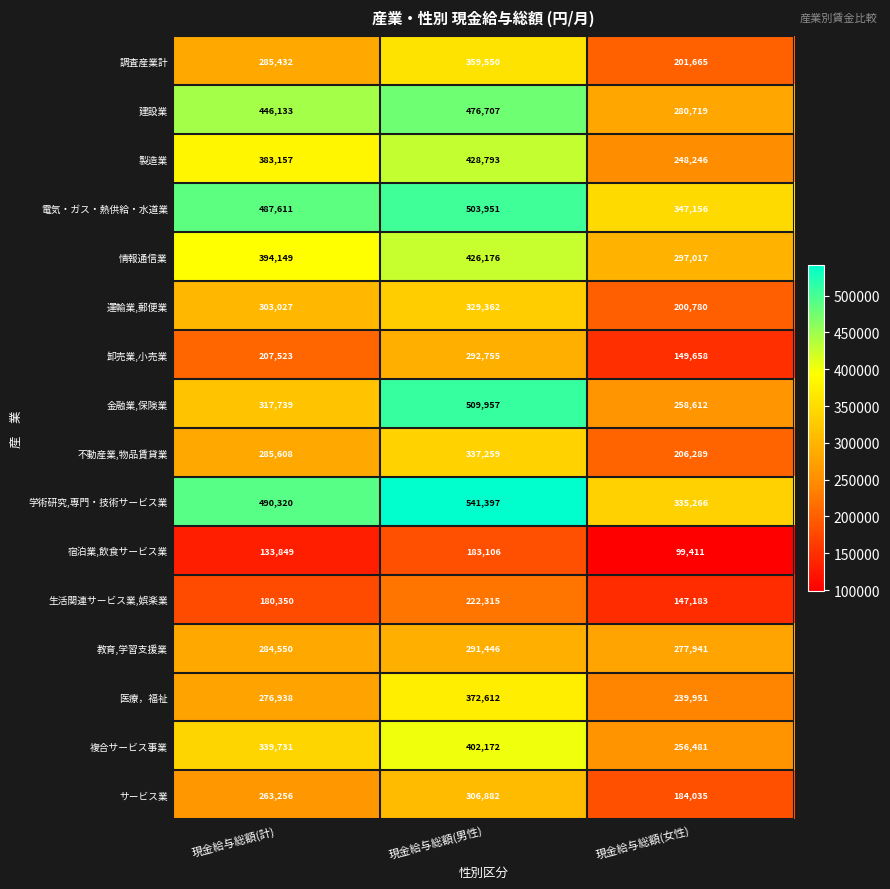

What is the difference between the highest and lowest values at 現金給与総額(計)?

356471